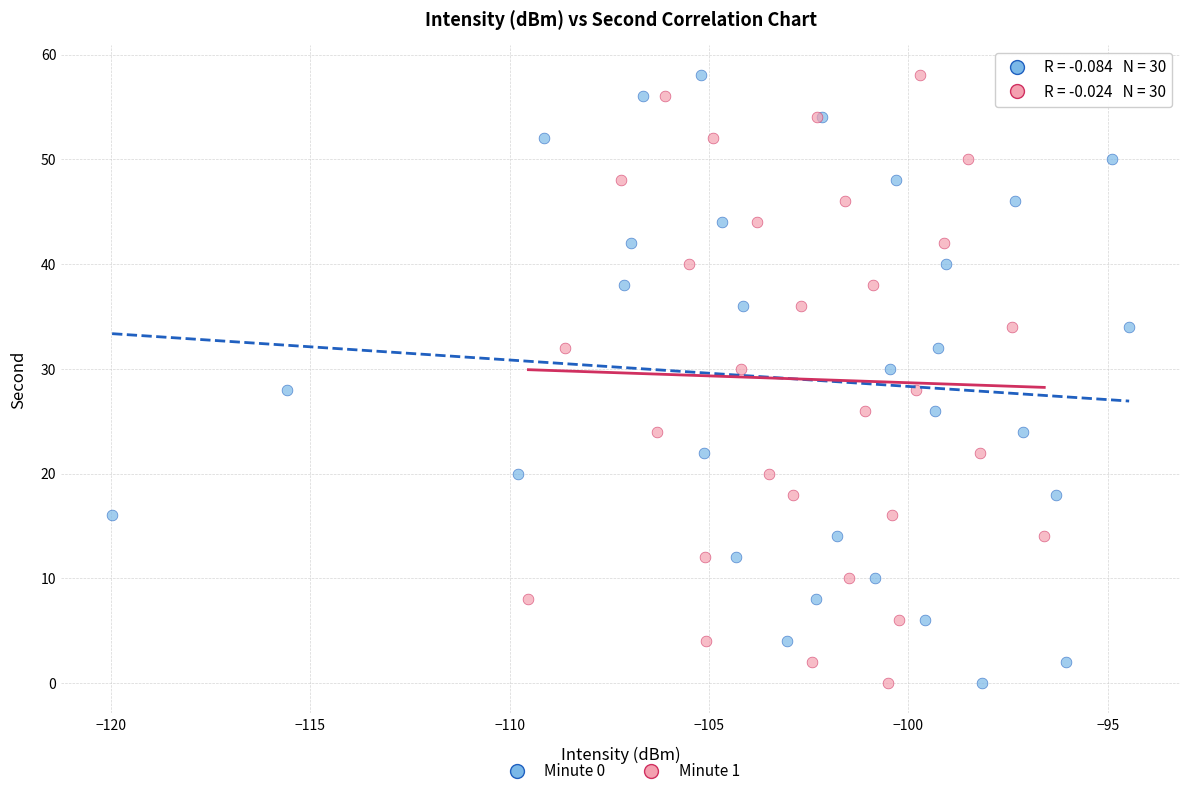

What are all the series names shown in the legend?

Minute 0, Minute 1